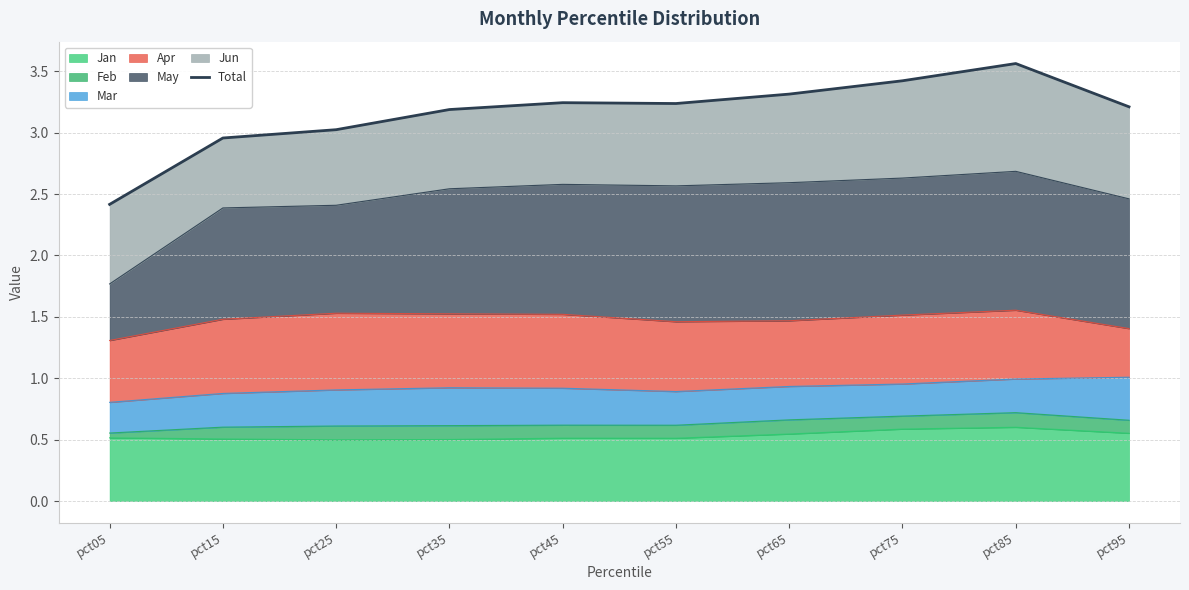

Approximately how many times larger is the value at pct85 compared to pct35?

1.1